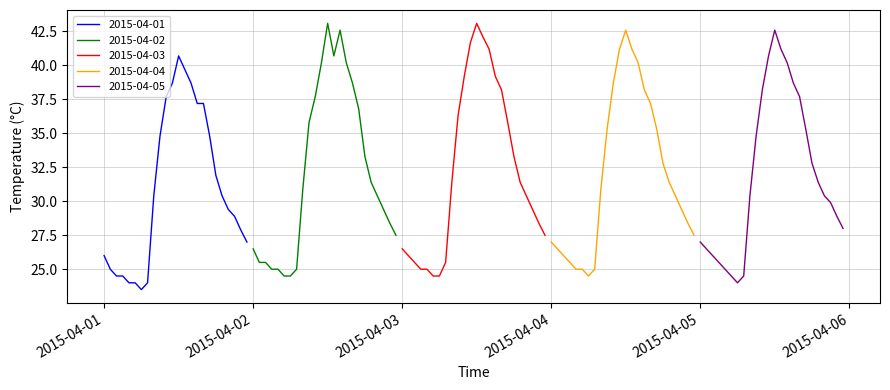

What is the smallest value displayed?

23.5